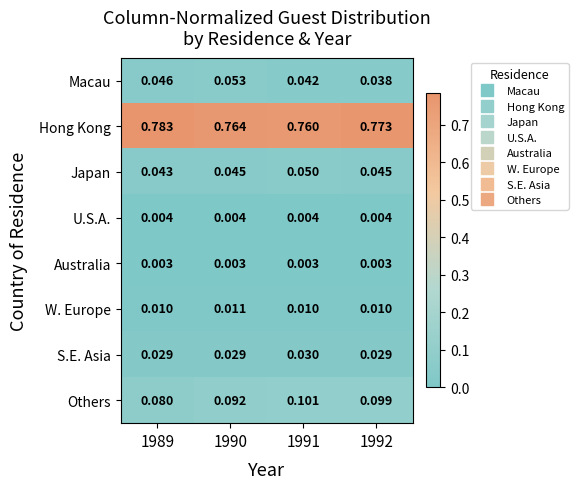

Which series has the largest total across all categories?

Hong Kong